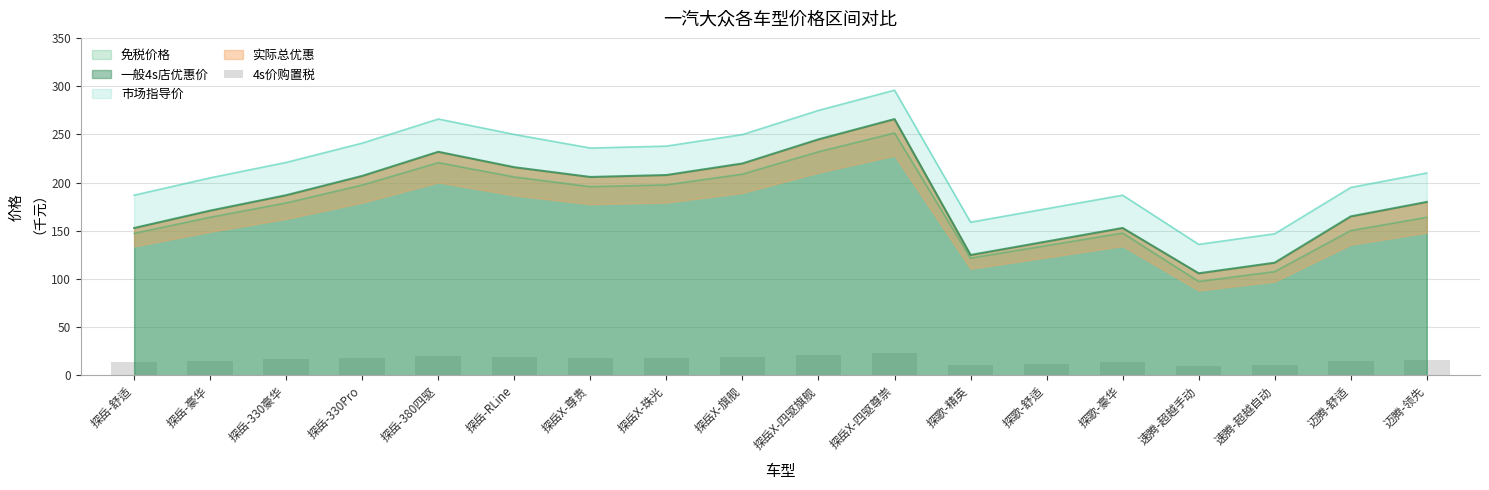

Reading left to right, list all the values displayed in this chart.

探岳-舒适=13.5	探岳-豪华=15.1	探岳-330豪华=16.5	探岳-330Pro=18.3	探岳-380四驱=20.5	探岳-RLine=19.1	探岳X-尊贵=18.2	探岳X-珠光=18.4	探岳X-旗舰=19.5	探岳X-四驱旗舰=21.7	探岳X-四驱尊崇=23.5	探歌-精英=11.1	探歌-舒适=12.3	探歌-豪华=13.5	速腾-超越手动=9.4	速腾-超越自动=10.3	迈腾-舒适=14.6	迈腾-领先=15.9